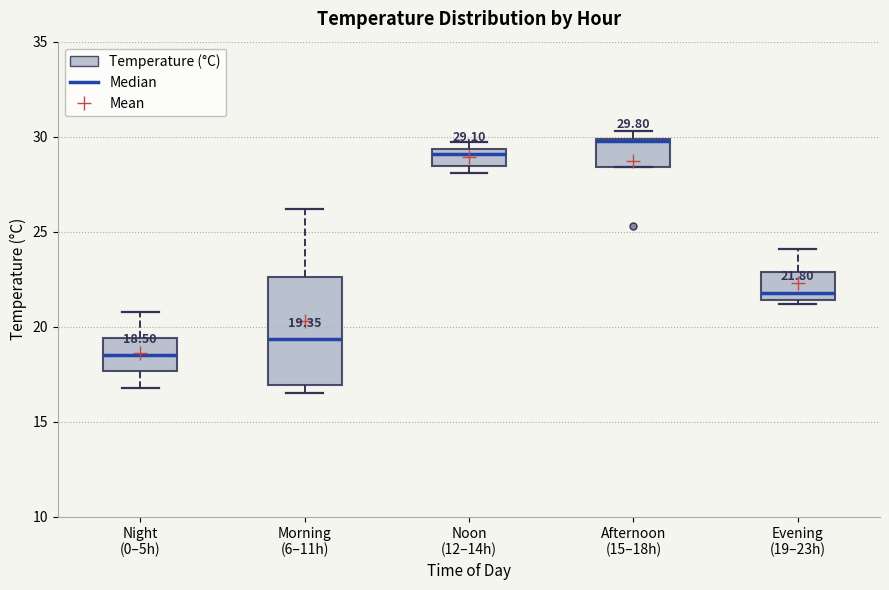

Which box is the tallest, from its lower edge to its upper edge?

Morning (6–11h)